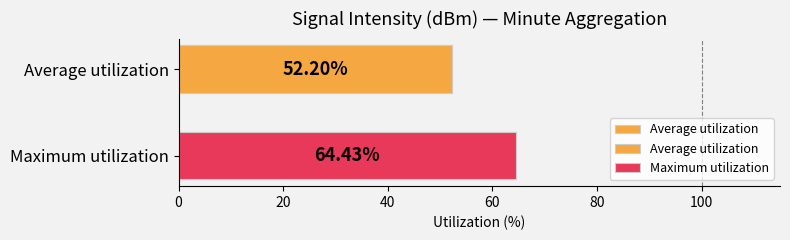

What is the value of the 2nd bar from the left?

64.4